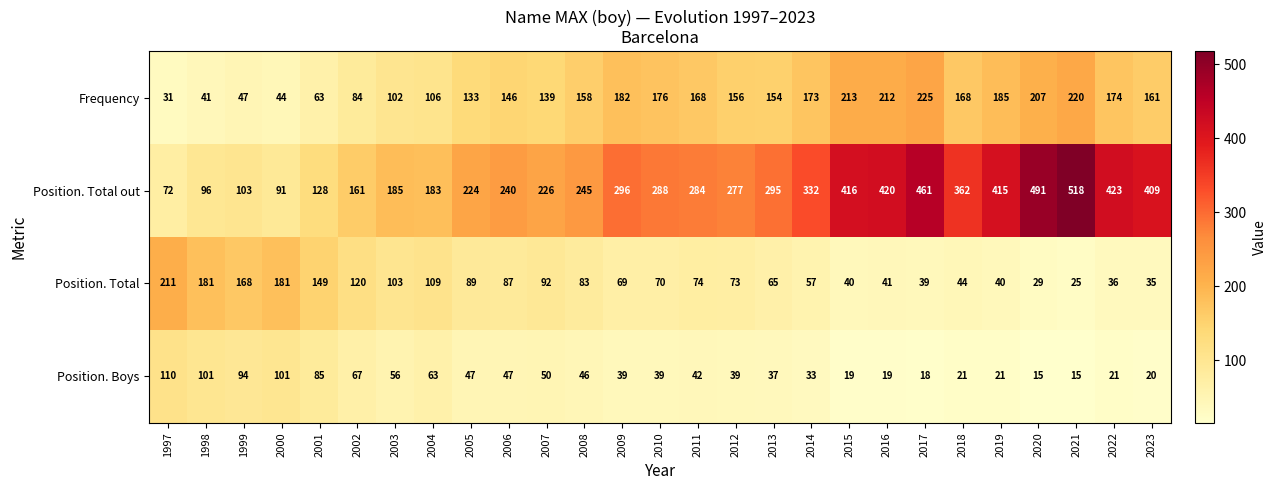

At which category is the sum across all series the highest?

2021